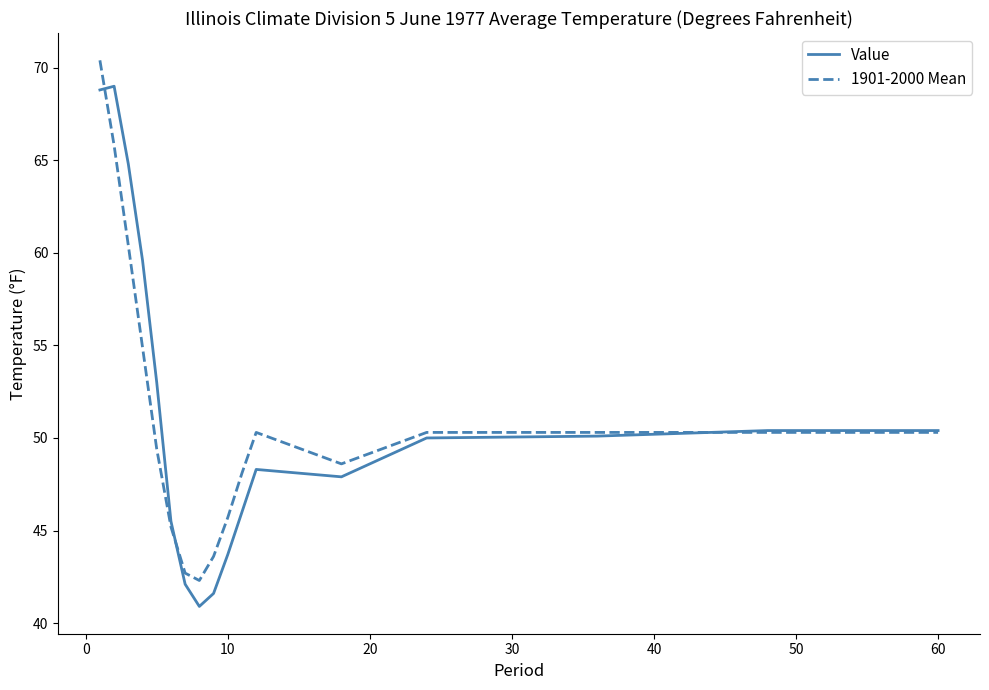

What is the maximum value shown in the chart?

70.4